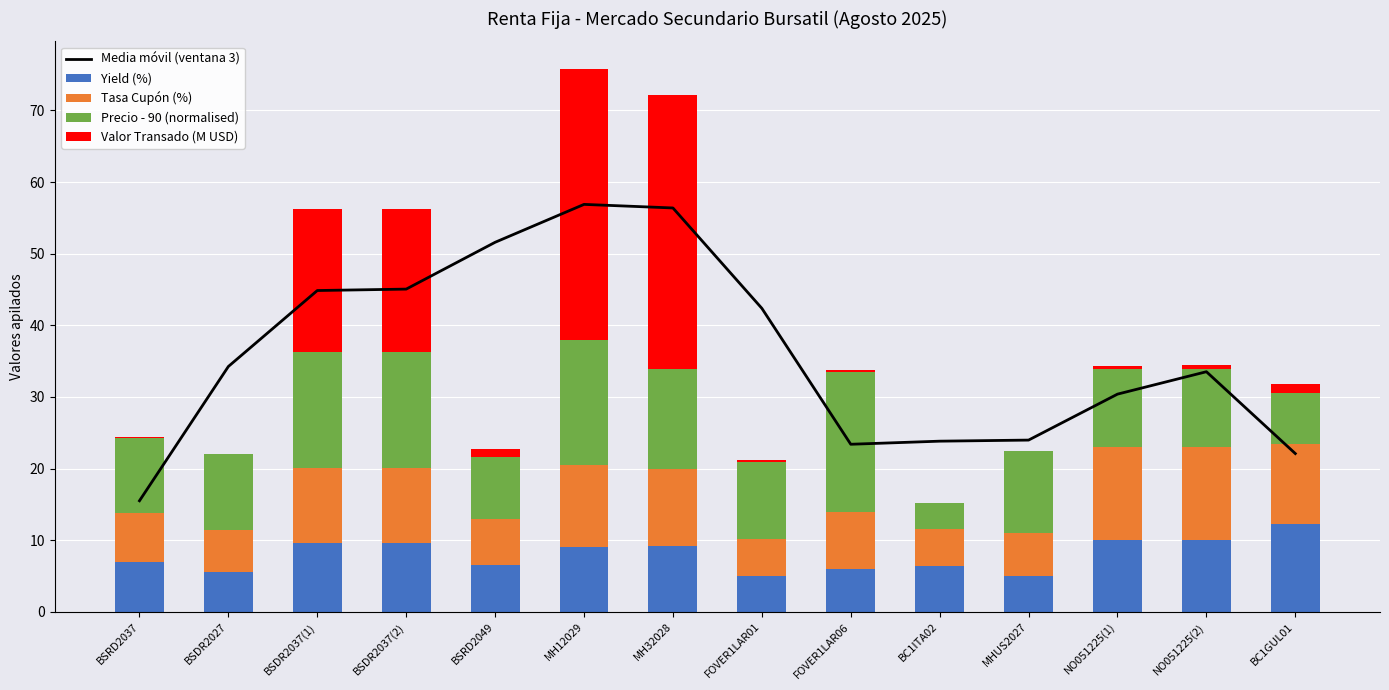

How many values in the Yield (%) series exceed 9?

7